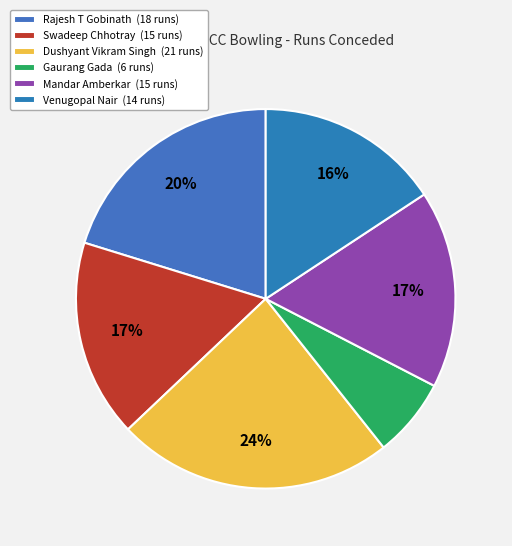

What is the largest slice in the pie chart?

Dushyant Vikram Singh